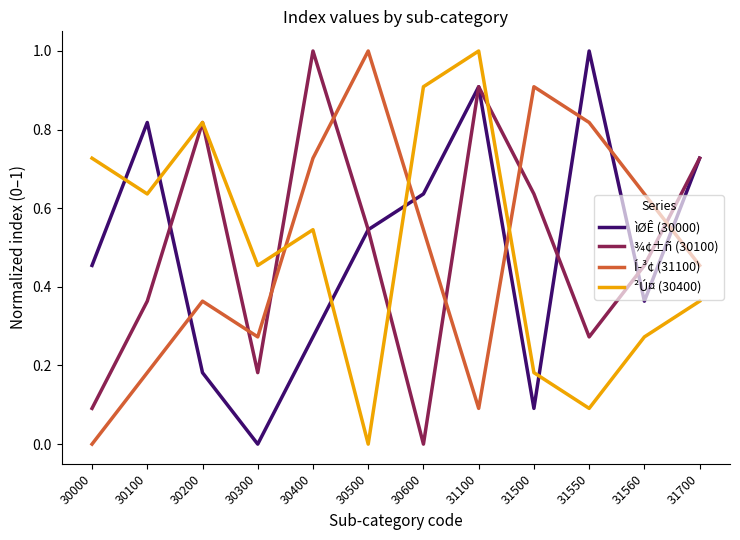

True or false: Í­³¢ (31100) and ¾¢±ñ (30100) cross at least once.

True